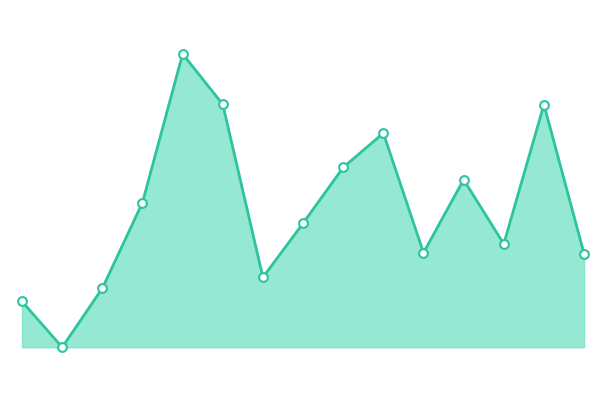

Does the chart have visible grid lines?

No